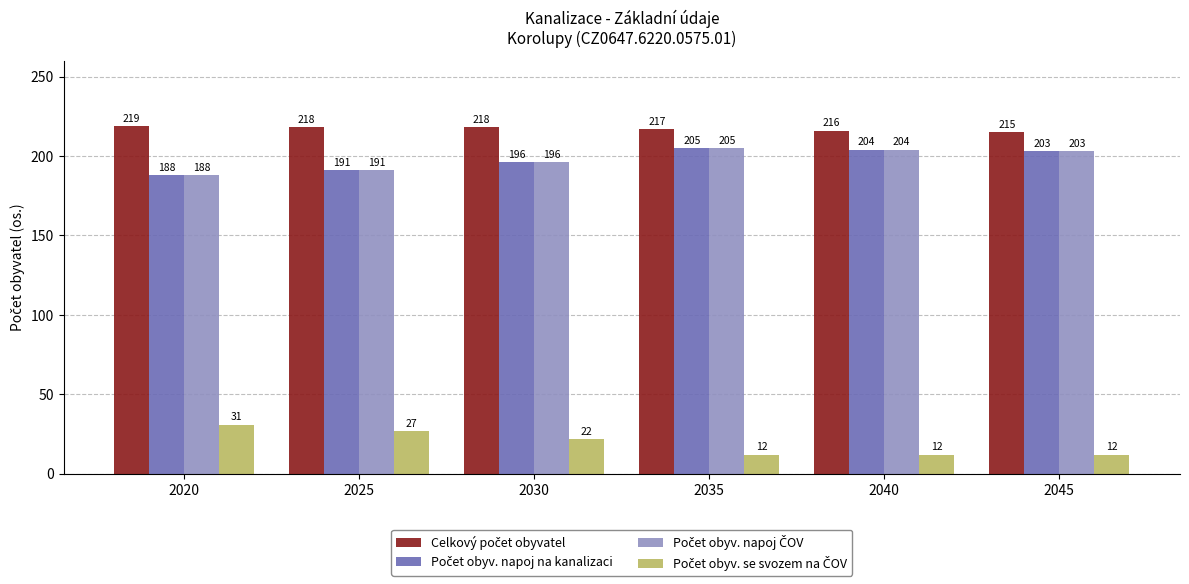

At how many categories does at least one series exceed 36?

6